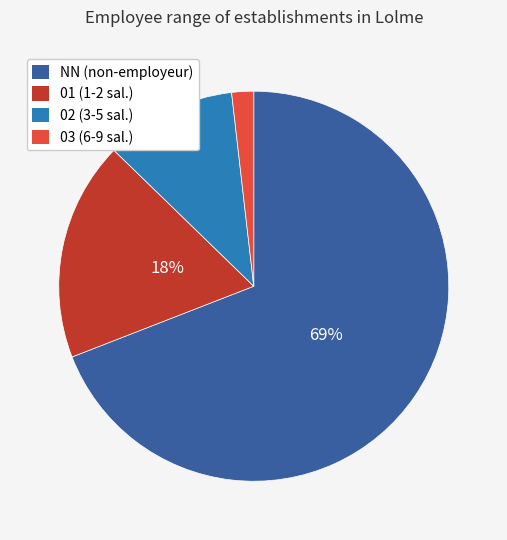

How many segments does this pie chart have?

4